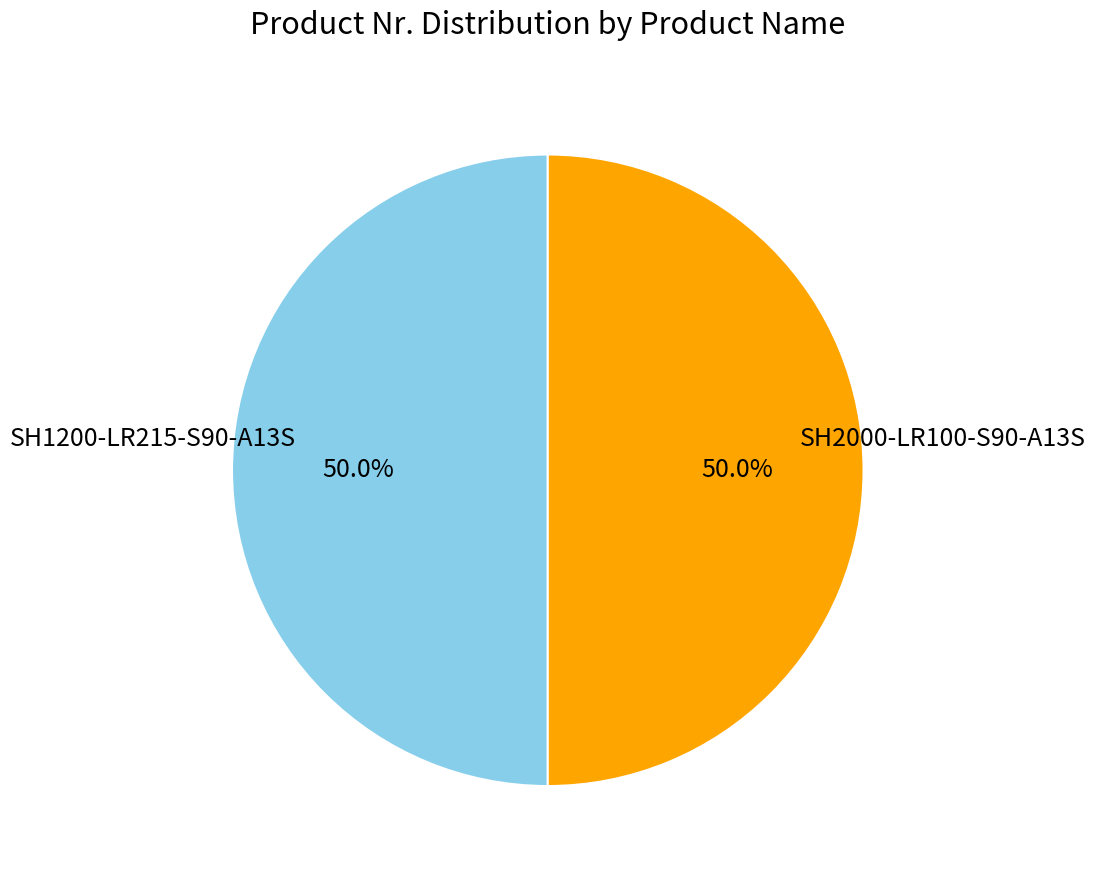

Is the sum of SH1200-LR215-S90-A13S and SH2000-LR100-S90-A13S greater than half?

Yes